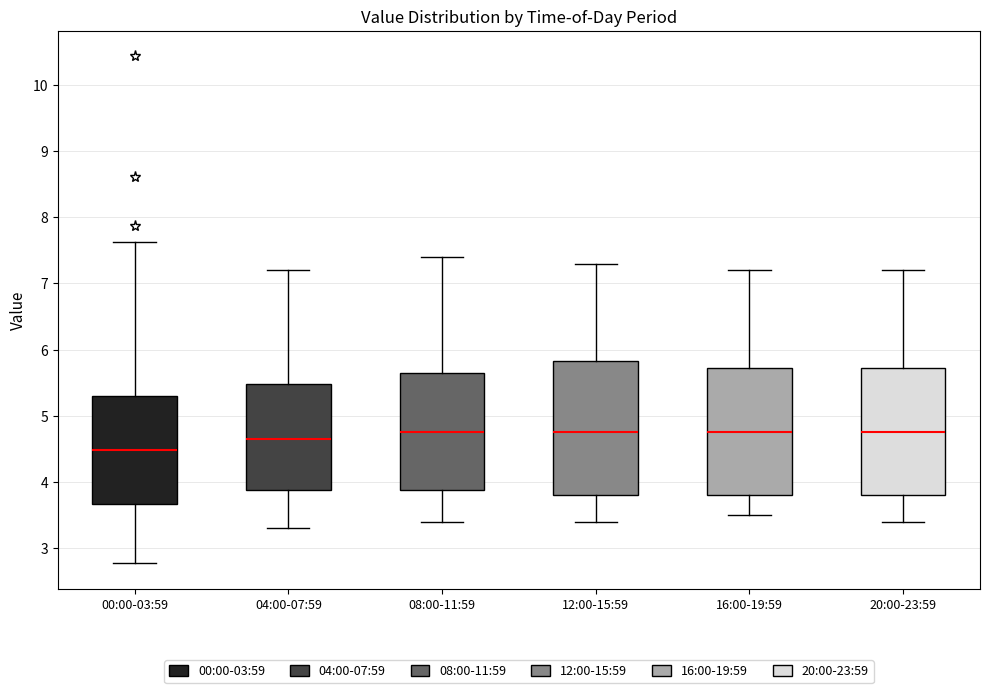

Reading left to right, transcribe this box plot: for each box, give where its median line is, the range the box spans, and where its two whiskers end, as read against the y-axis. The values are not printed on the chart, so give them approximately, as read against the axis.

00:00-03:59: median 4.5, box 3.7 to 5.3, whiskers 2.8 to 7.6
04:00-07:59: median 4.7, box 3.9 to 5.5, whiskers 3.3 to 7.2
08:00-11:59: median 4.8, box 3.9 to 5.7, whiskers 3.4 to 7.4
12:00-15:59: median 4.8, box 3.8 to 5.8, whiskers 3.4 to 7.3
16:00-19:59: median 4.8, box 3.8 to 5.7, whiskers 3.5 to 7.2
20:00-23:59: median 4.8, box 3.8 to 5.7, whiskers 3.4 to 7.2